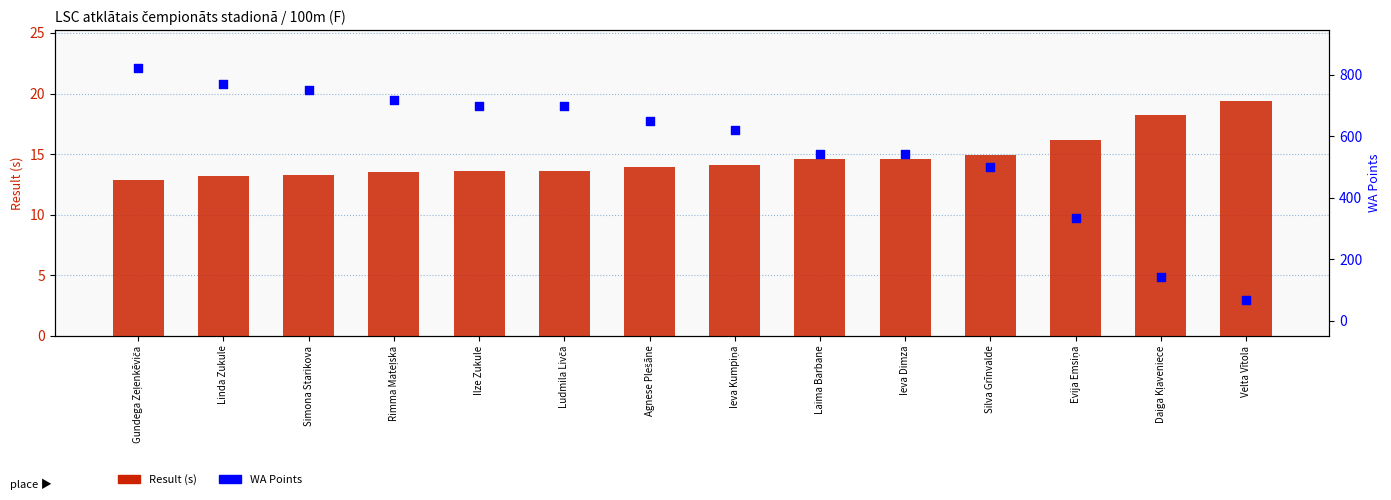

At which category is the sum across all series the highest?

Gundega Zeļenkēviča